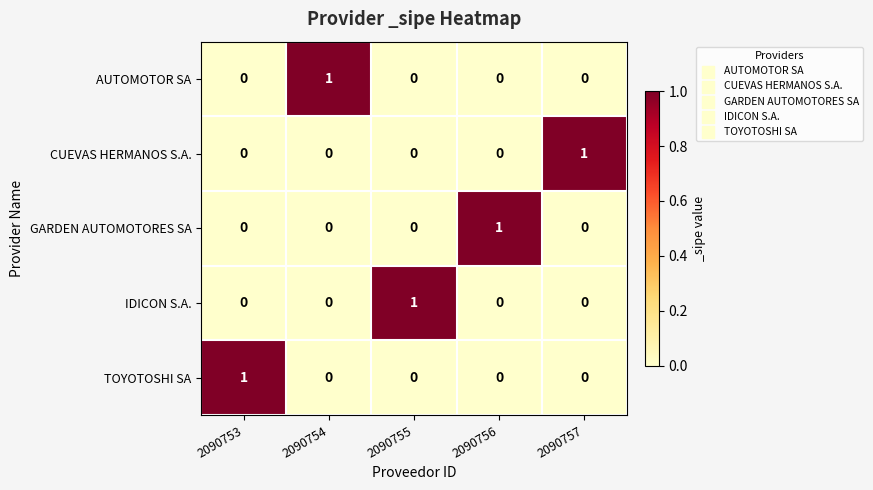

At how many categories does at least one series exceed 0?

5